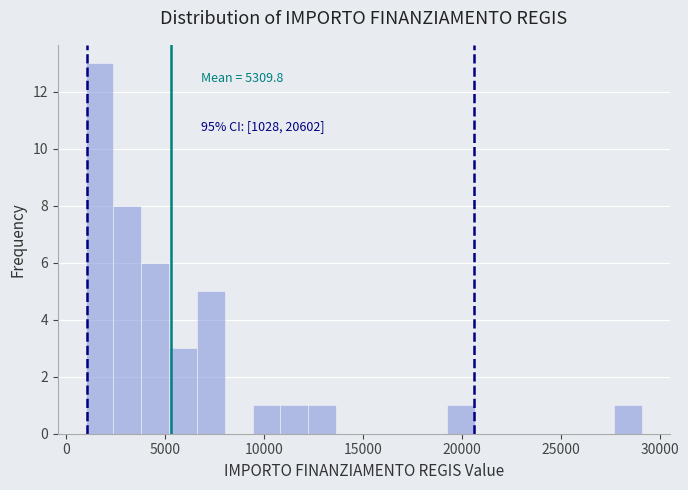

Around what value on the x-axis is the tallest bar? Give the approximate position of its centre, as read against the axis.

1500